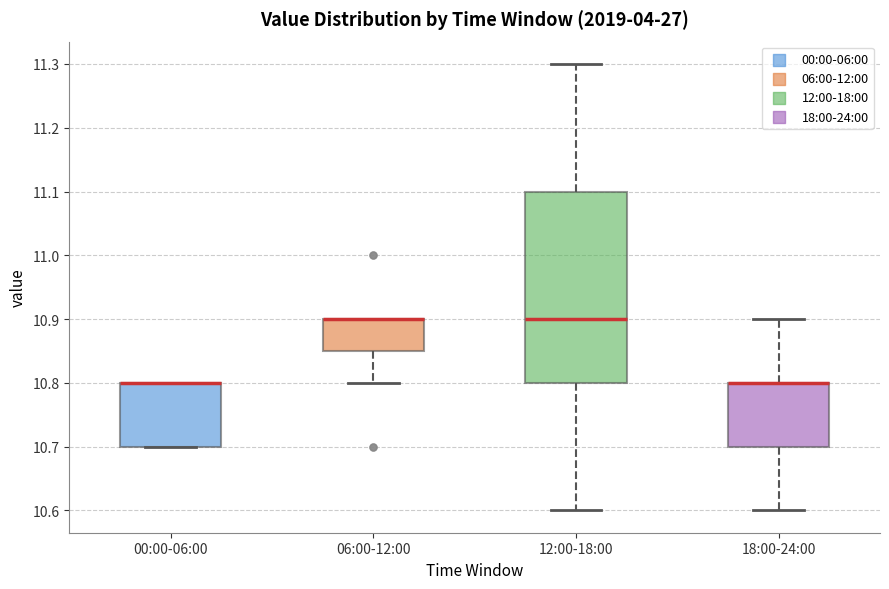

Which box is the tallest, from its lower edge to its upper edge?

12:00-18:00